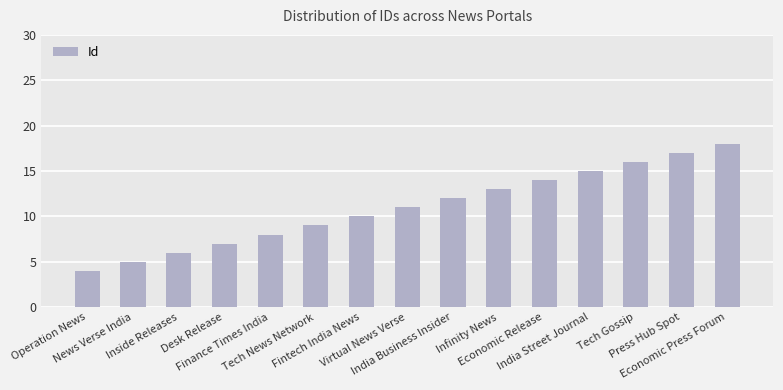

How many distinct data groups are displayed?

1